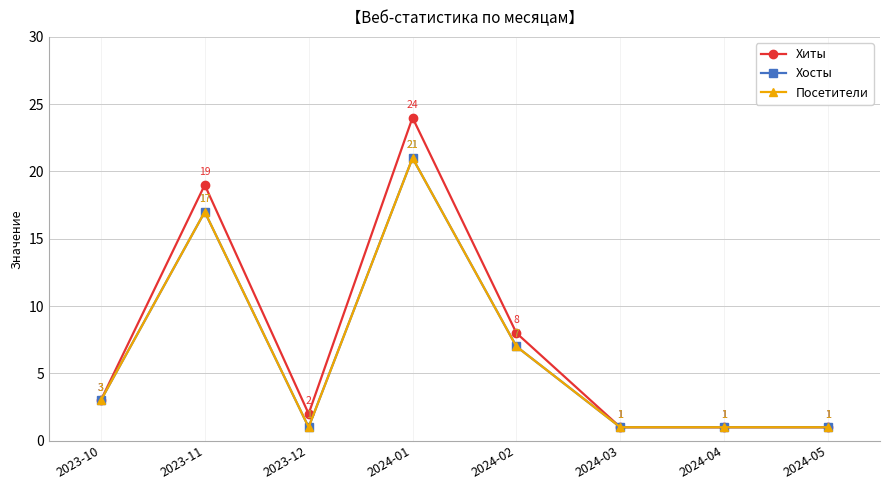

Between 2024-03 and 2024-04, which series saw the biggest shift?

Хиты